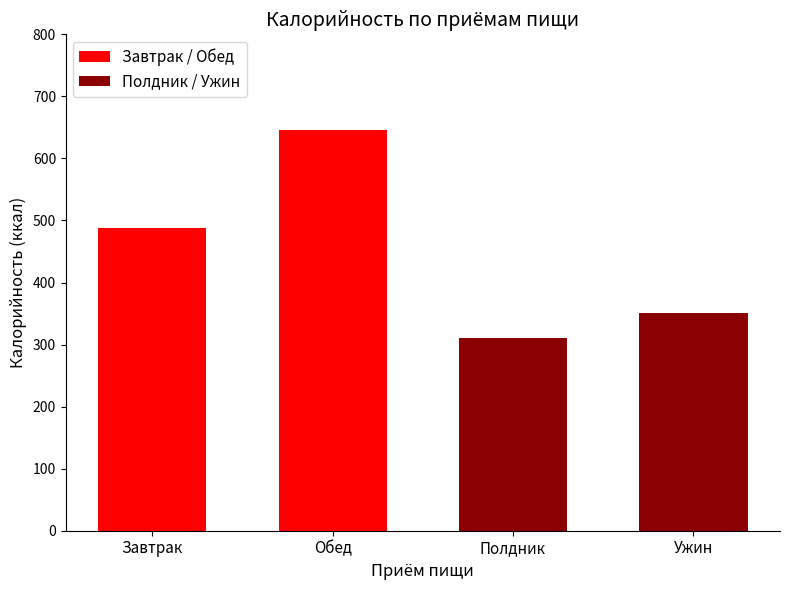

Rank the series at Ужин from highest to lowest value.

Полдник / Ужин, Завтрак / Обед